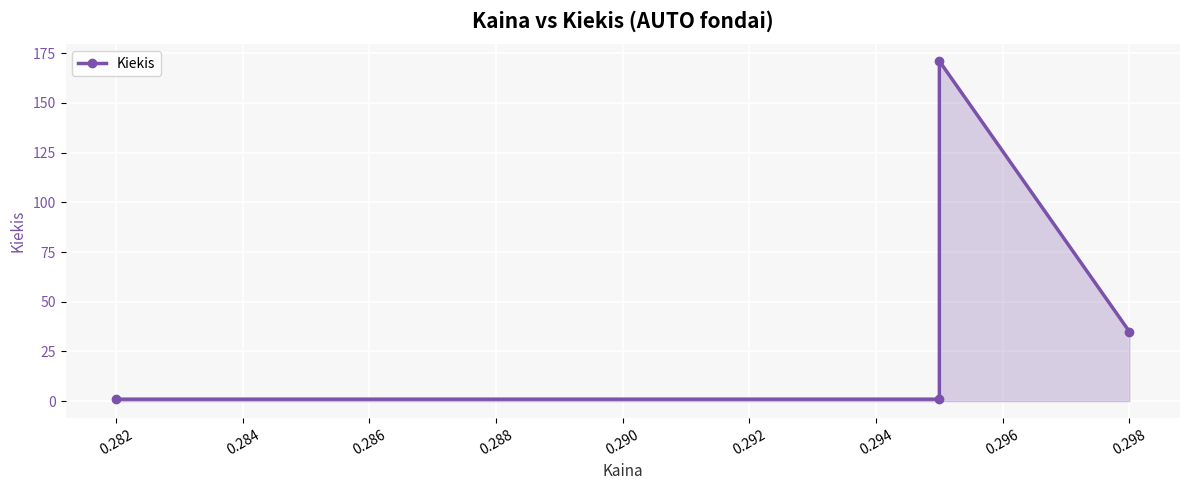

What is the value of the 2nd point from the left?

1